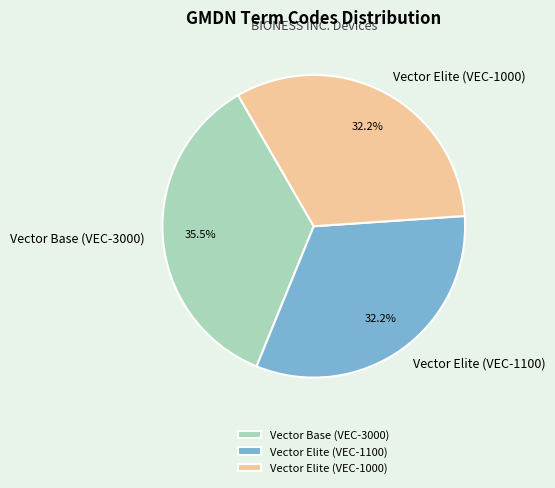

What is the largest slice in the pie chart?

Vector Base (VEC-3000)